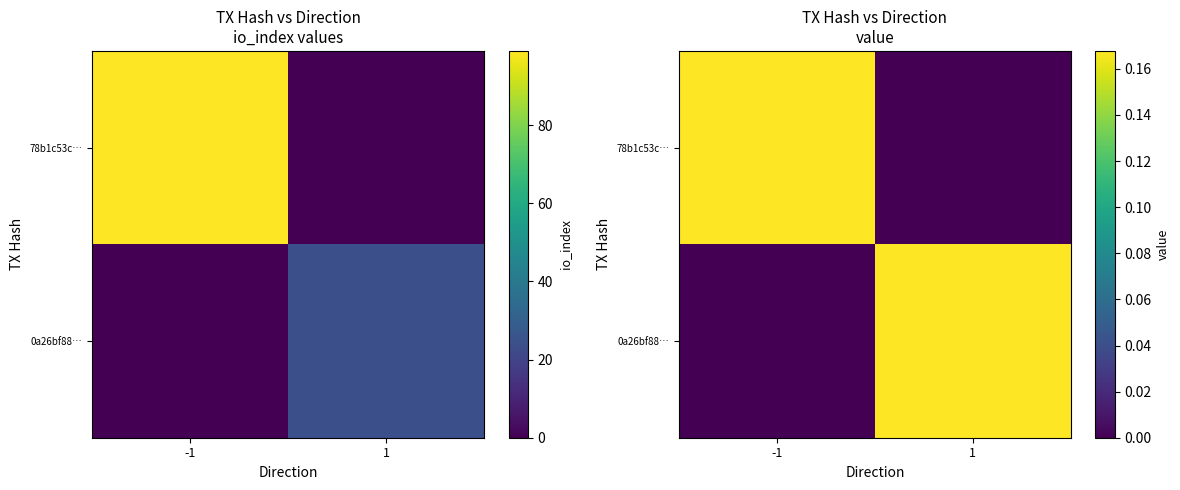

What is the difference between the 0a26bf88… values at 1 and -1?

0.2